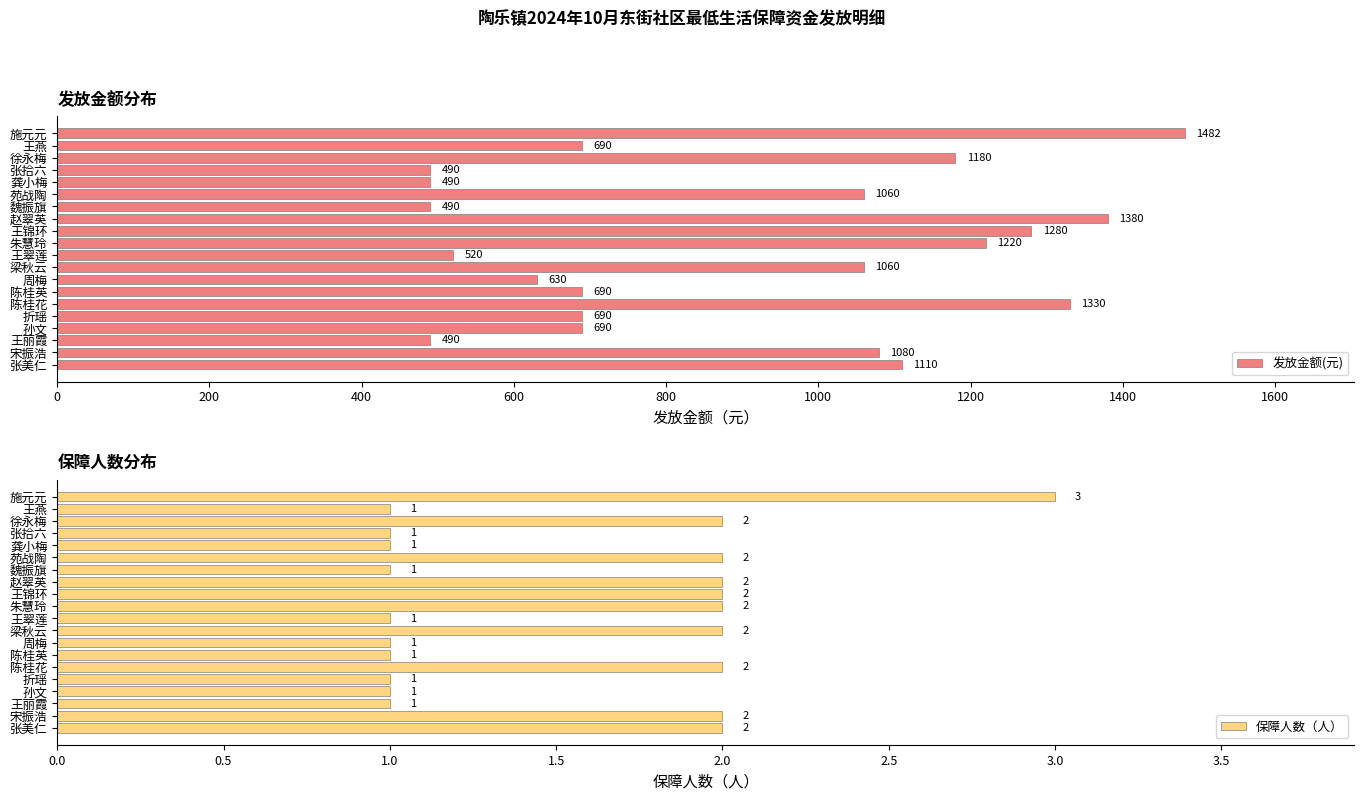

What is the difference between the 发放金额(元) values at 宋振浩 and 周梅?

450